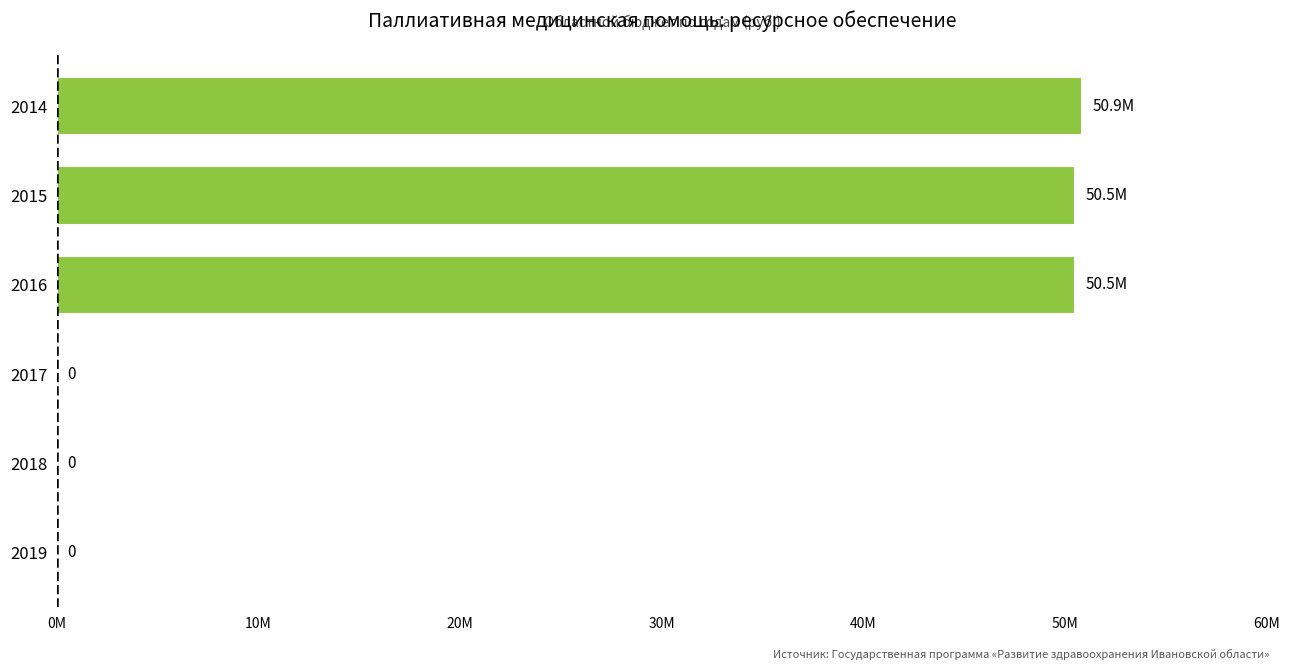

Are the bars horizontal?

Yes